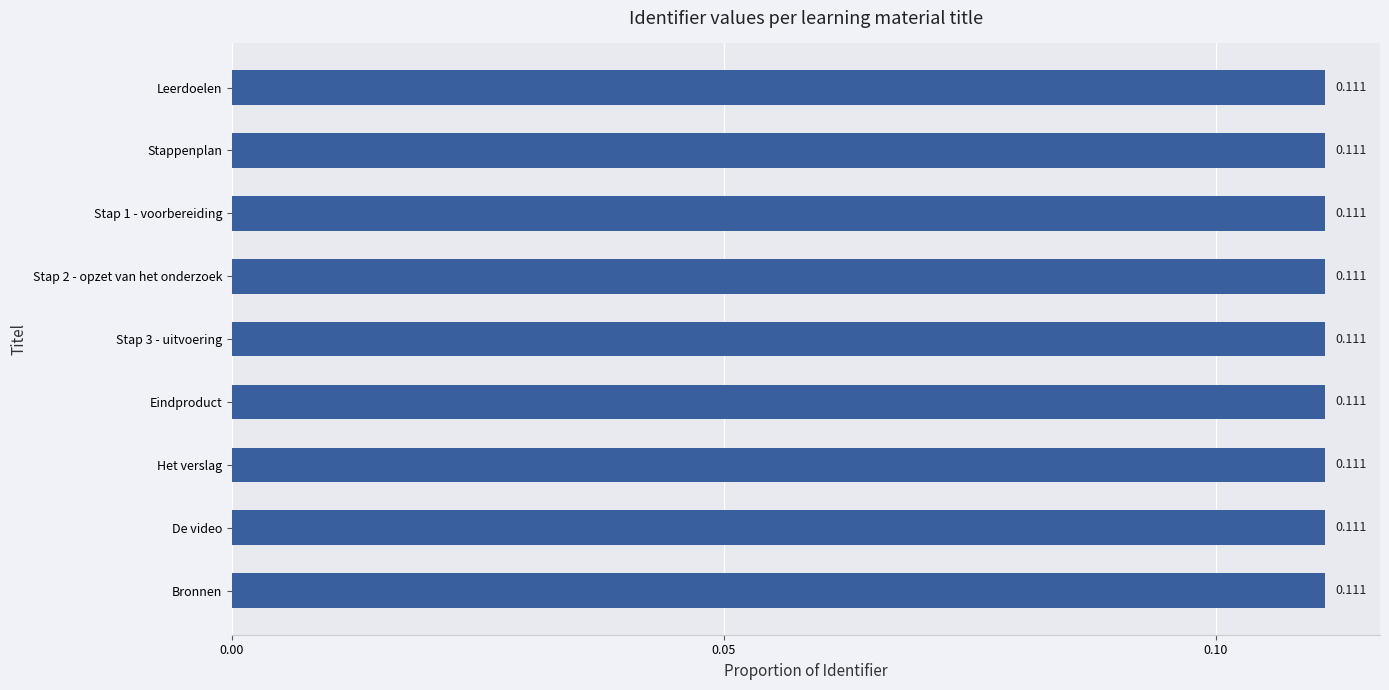

Does the chart contain any negative values?

No